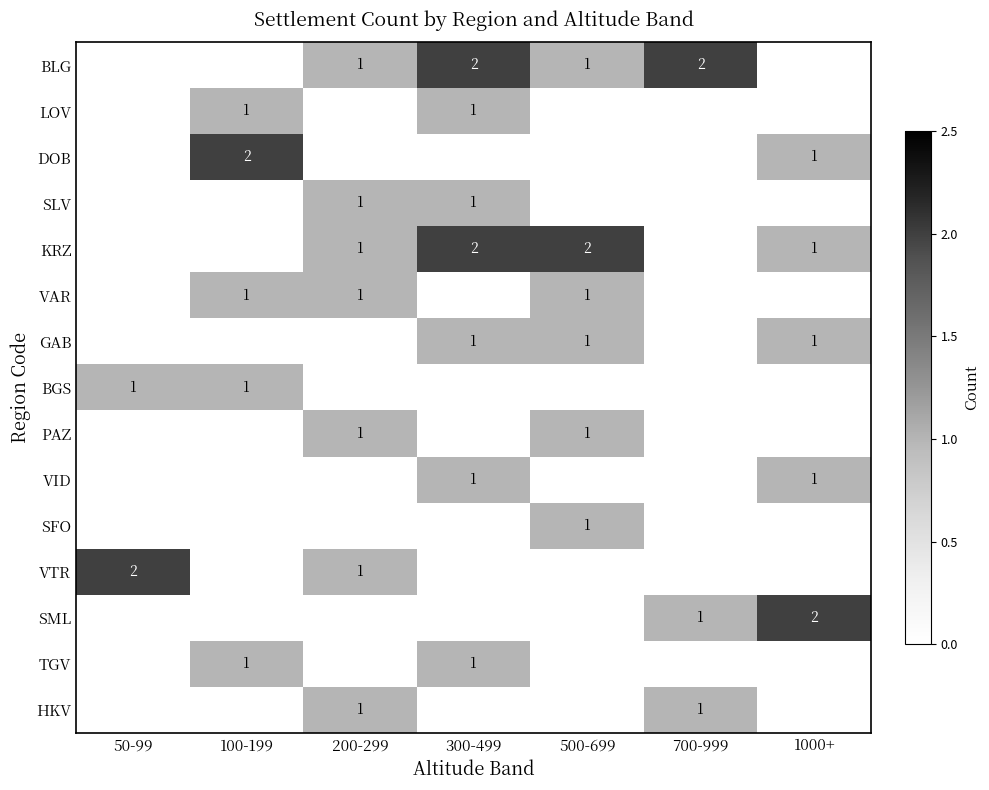

The BGS series shows 1 at 50-99. True or false?

True